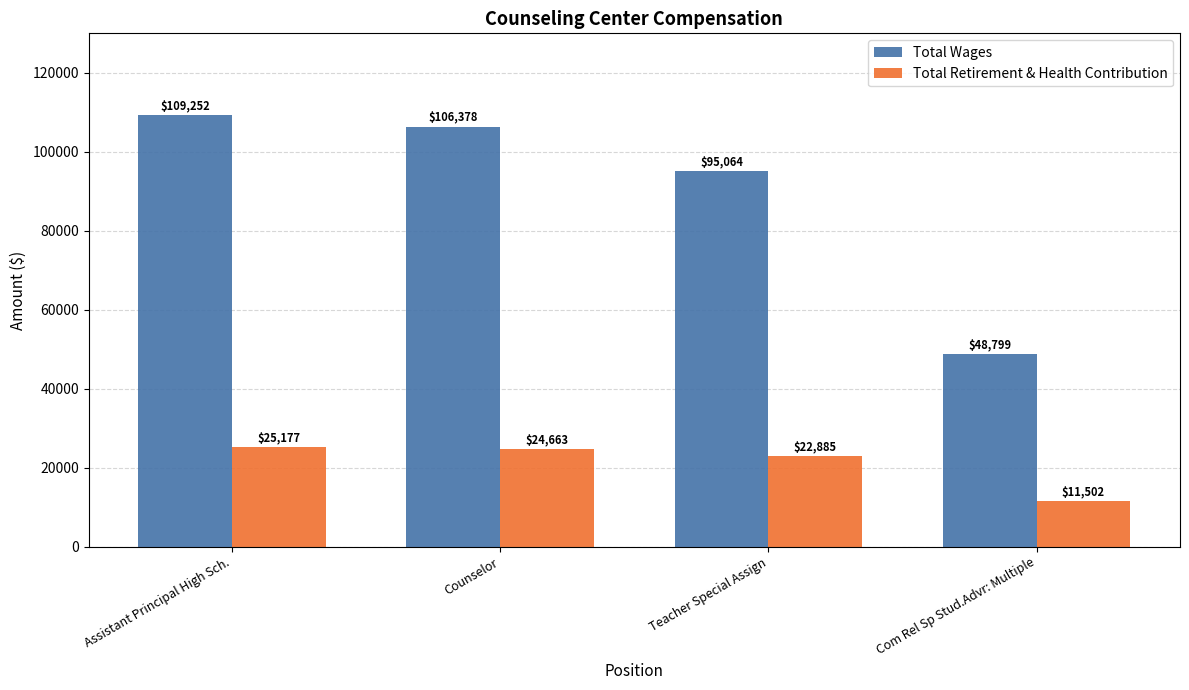

Which series has the largest total across all categories?

Total Wages